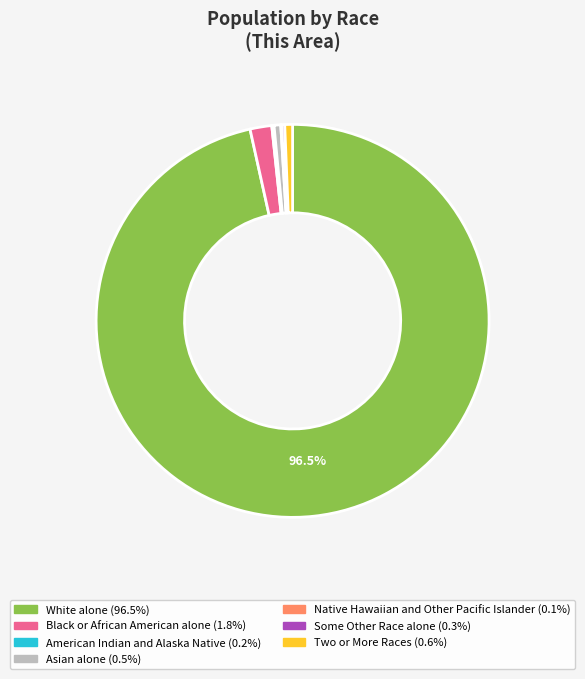

What is the largest slice in the pie chart?

White alone